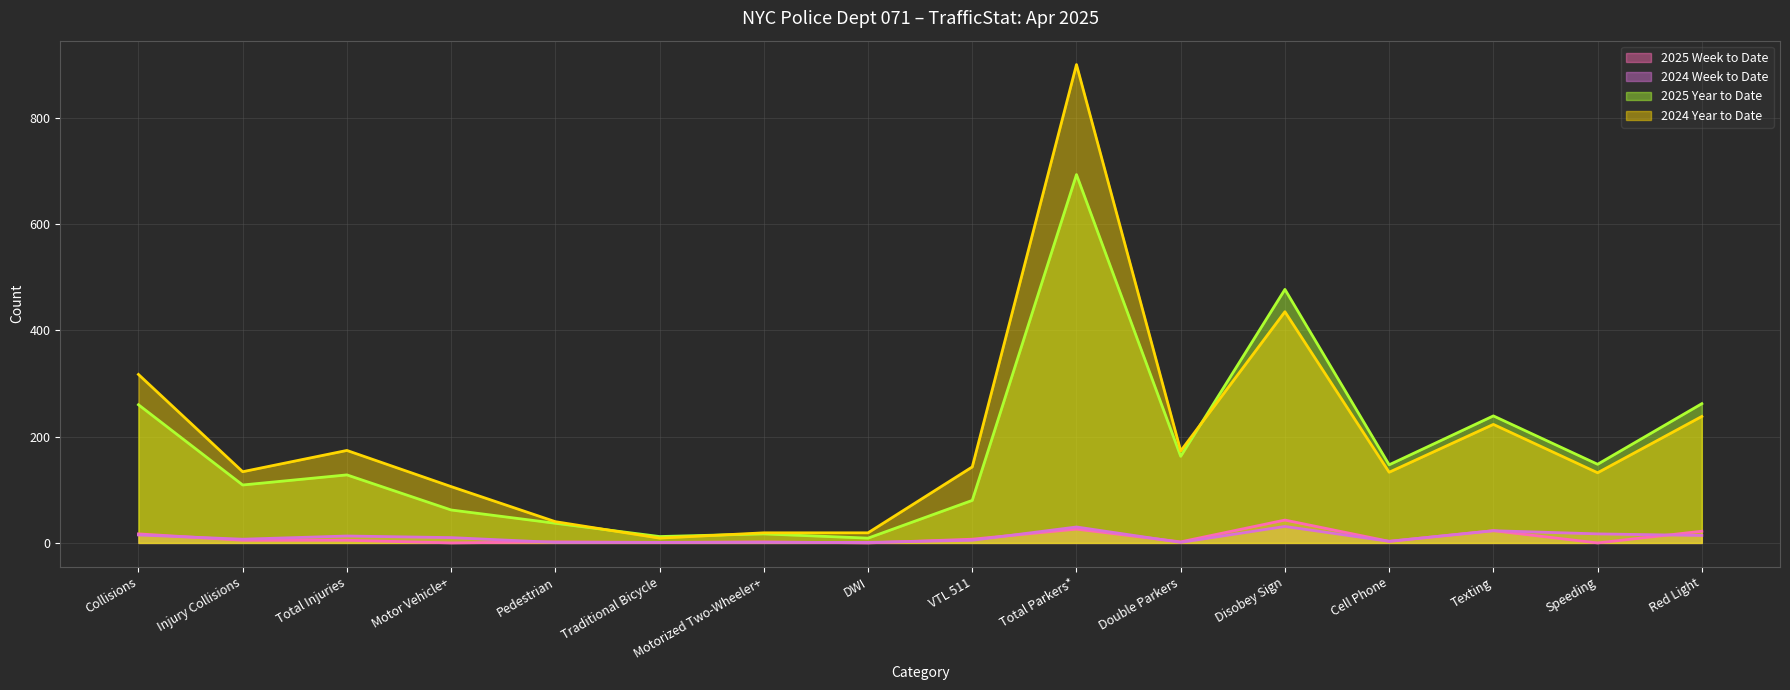

What is the minimum value for 2024 Year to Date?

9